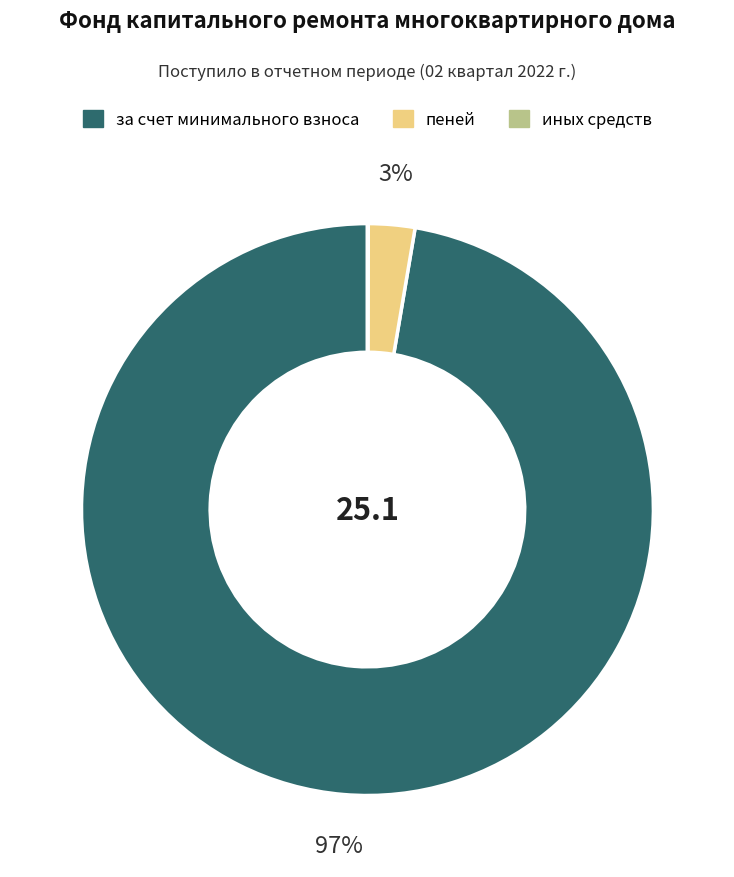

Do за счет минимального взноса and пеней together represent more than half of the pie?

Yes